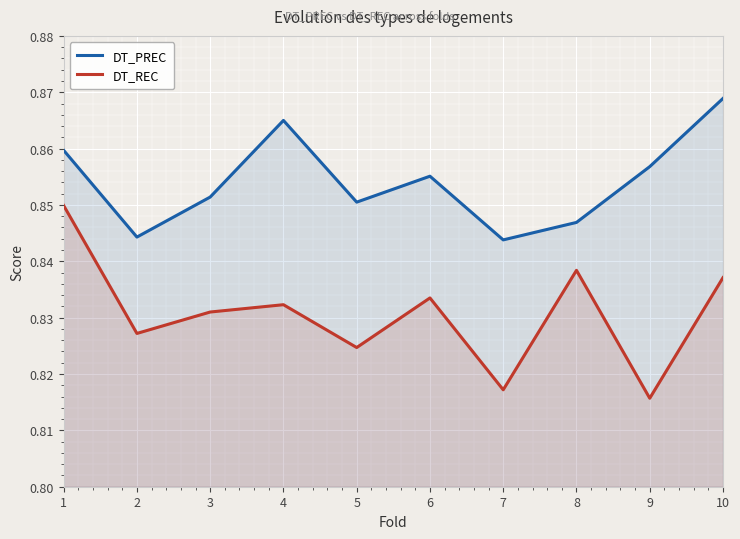

Rank the categories by DT_REC value from lowest to highest.

9, 7, 5, 2, 3, 4, 6, 10, 8, 1